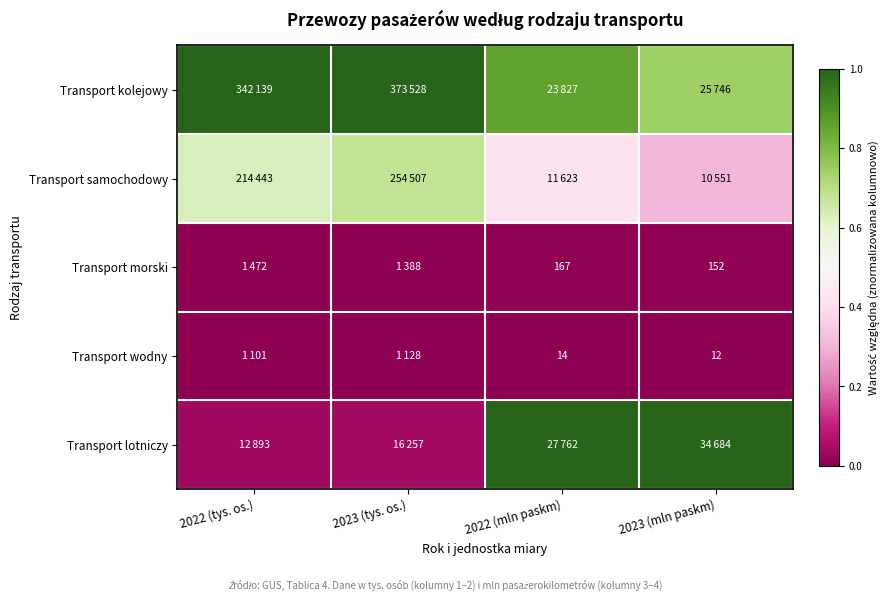

True or false: Transport samochodowy has a value of 0.1 at 2022 (mln paskm).

False